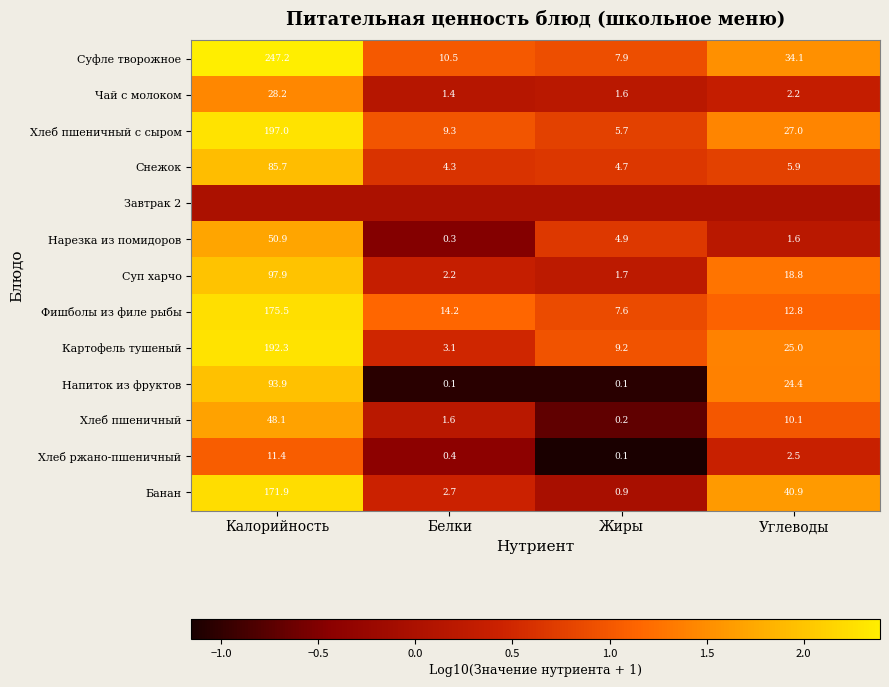

How many data points in Хлеб пшеничный are less than 10?

2